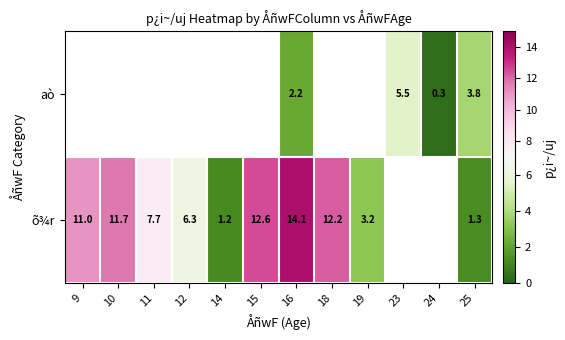

What is the difference between the õ¾r values at 16 and 25?

12.8